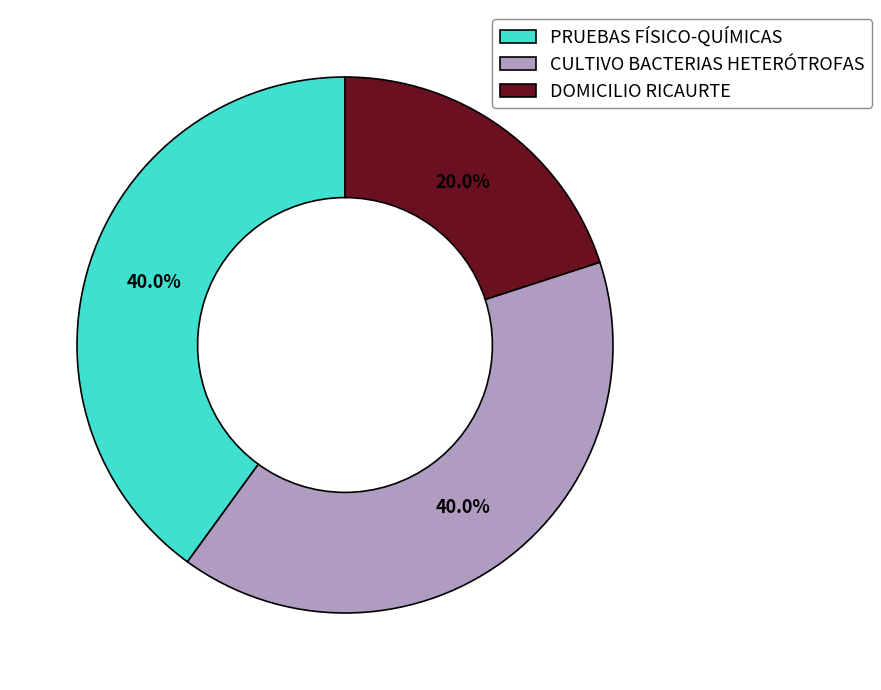

Between DOMICILIO RICAURTE and PRUEBAS FÍSICO-QUÍMICAS, which is larger?

PRUEBAS FÍSICO-QUÍMICAS